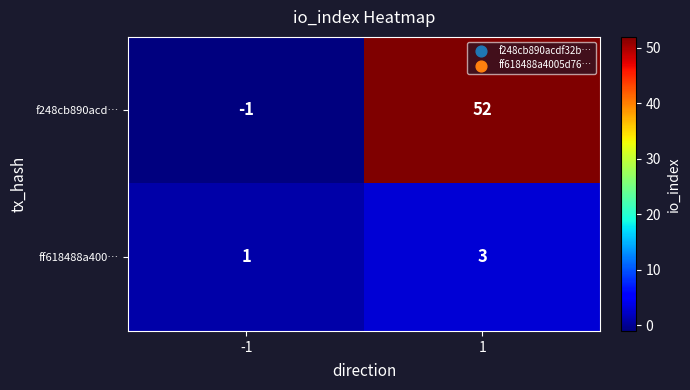

What is the sum of the f248cb890acd… values at -1 and 1?

51